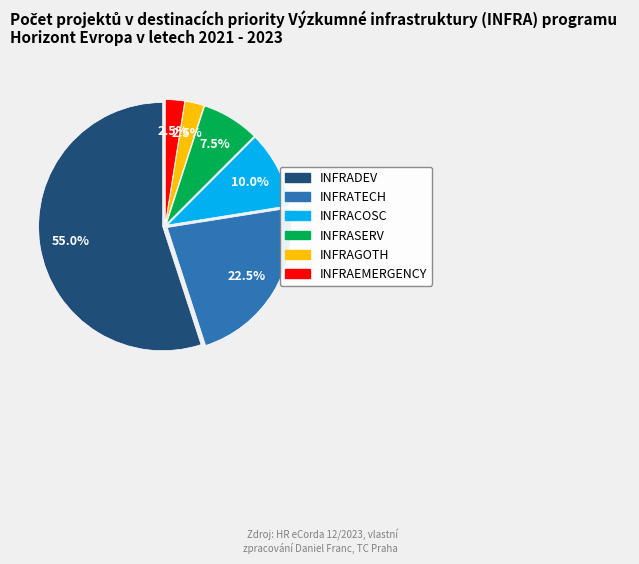

Is there any slice that represents more than half of the pie?

Yes